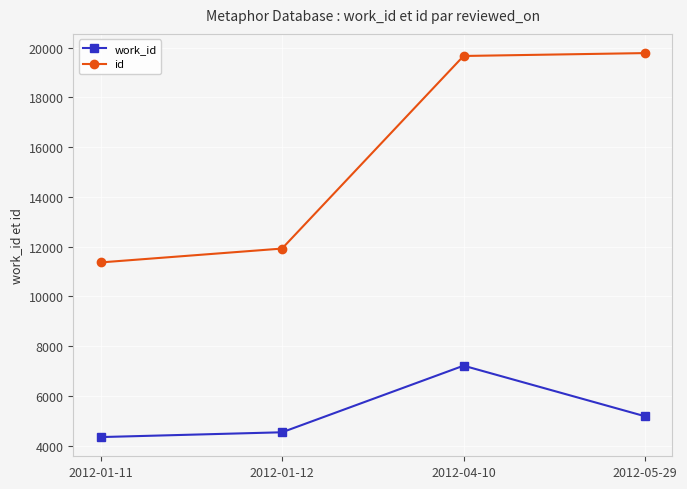

True or false: id and work_id intersect in this chart.

False